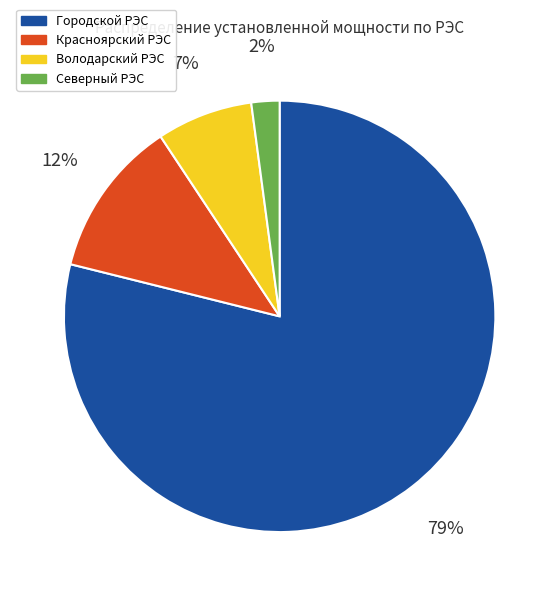

How many segments does this pie chart have?

4